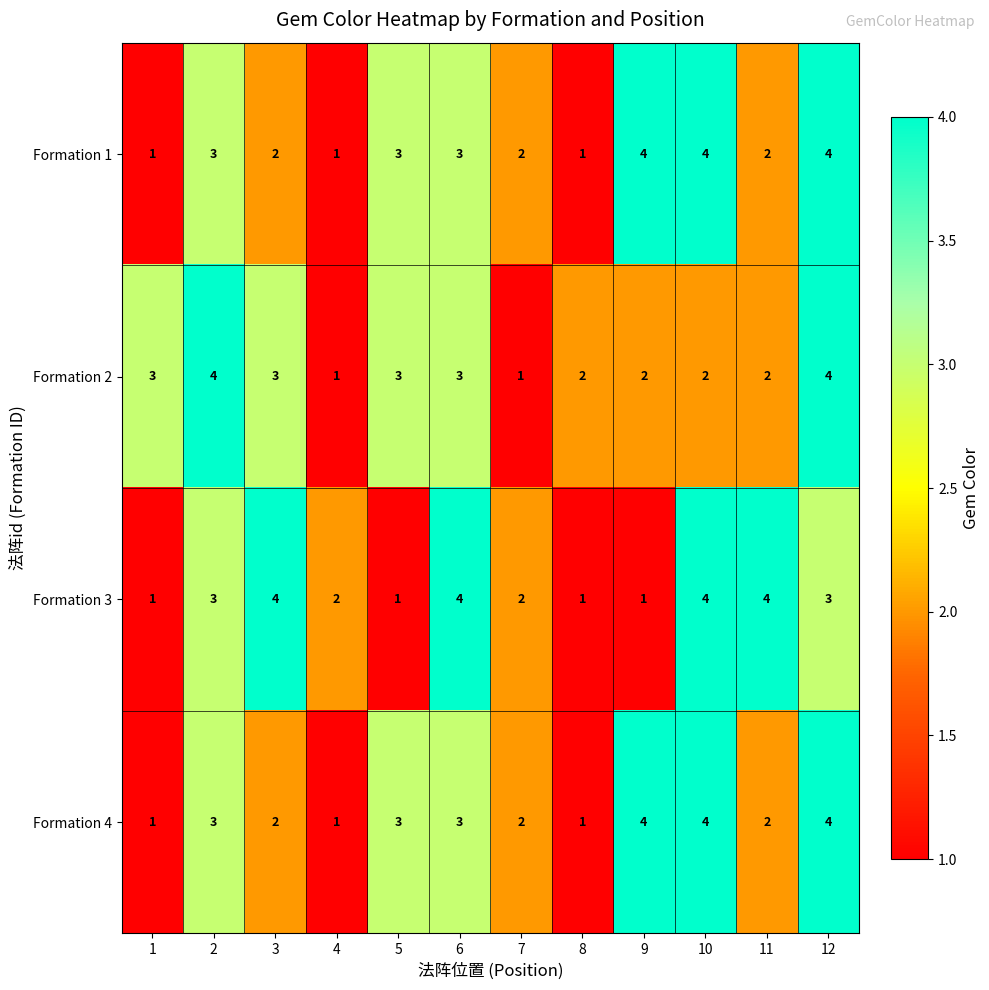

Between 4 and 11, which series saw the biggest shift?

Formation 3